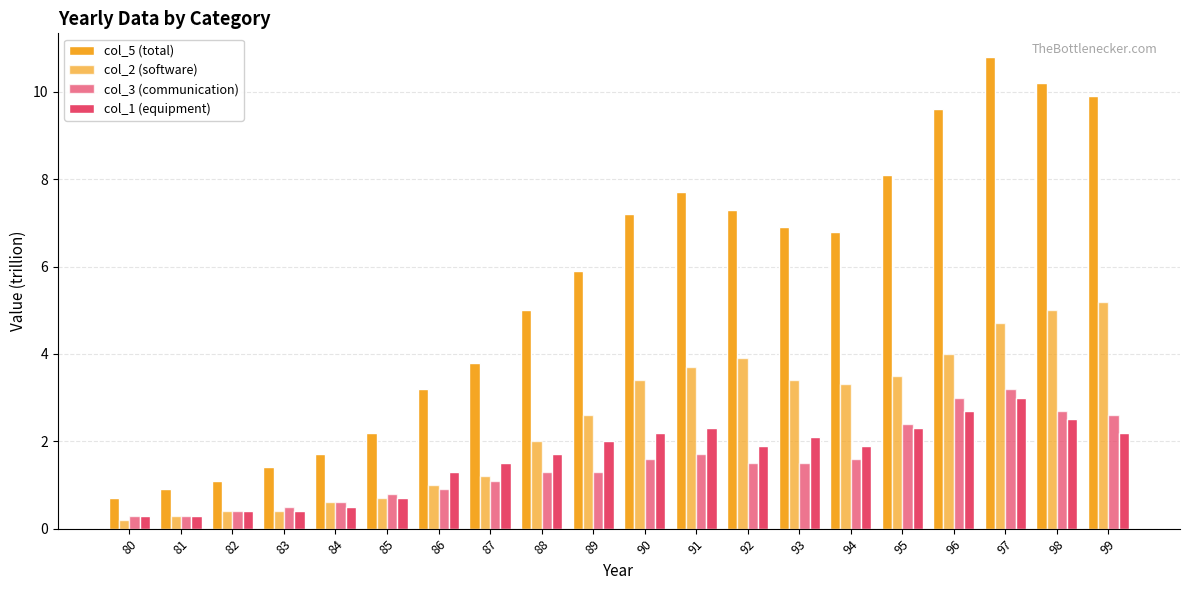

Which category has the highest value in the col_2 (software) series?

99